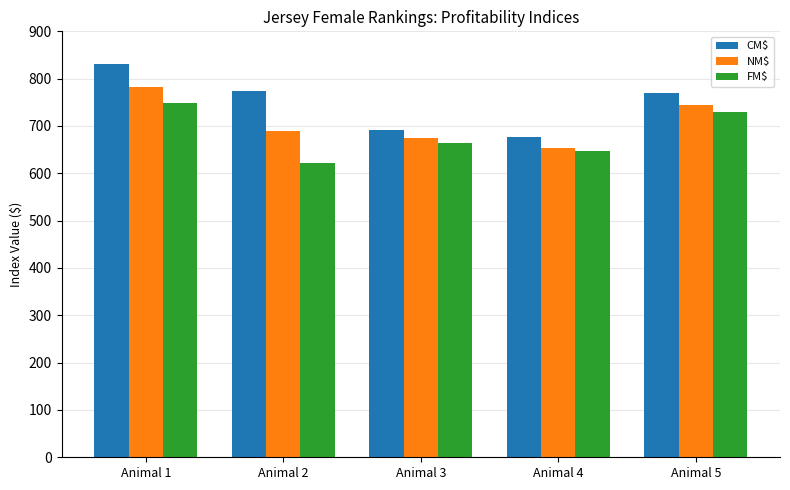

What is the value of the NM$ bar at the 2nd from the left?

689